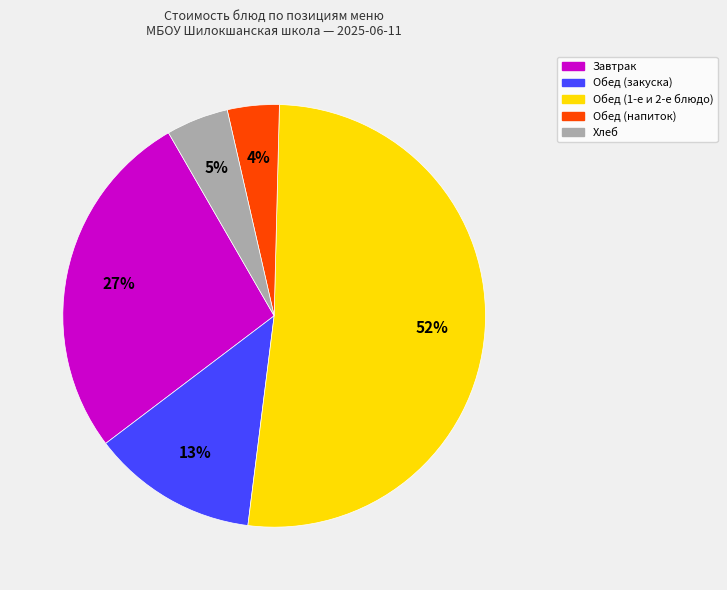

To the nearest percent, what percentage of the pie is Хлеб?

5%